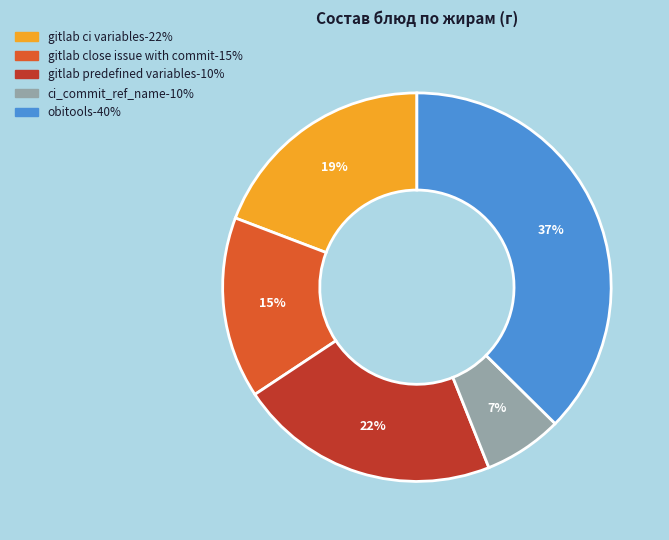

Does any single category account for the majority?

No